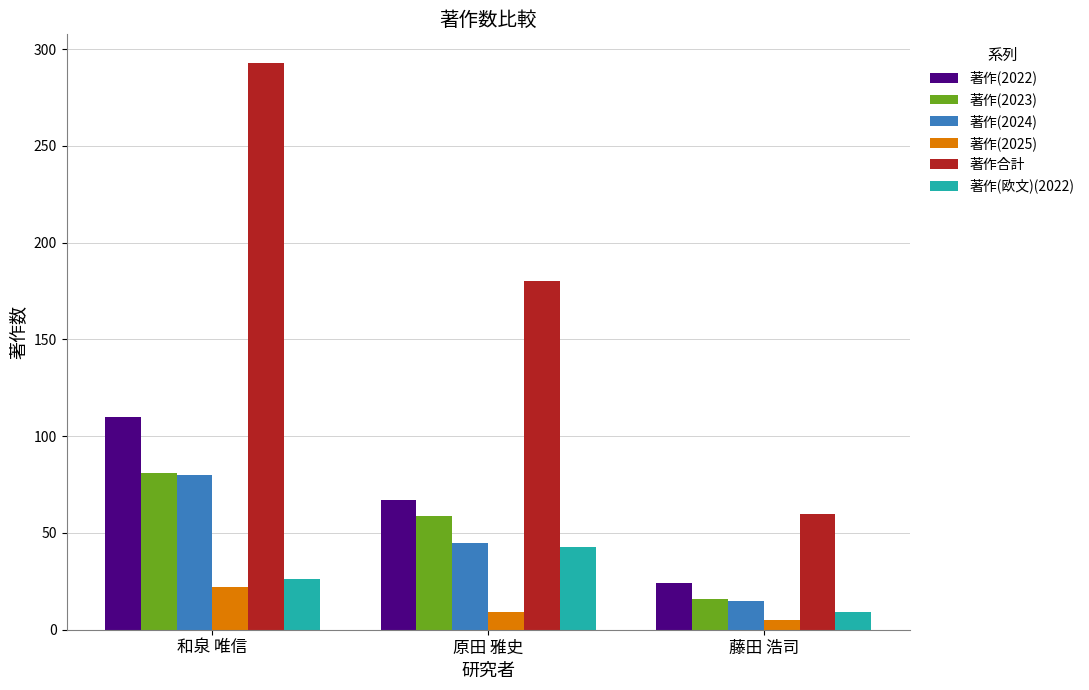

How many bars are there in each group?

6